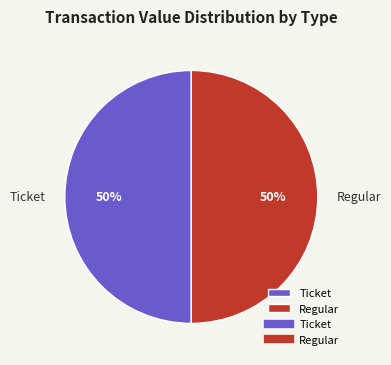

Is the sum of Ticket and Regular greater than half?

Yes